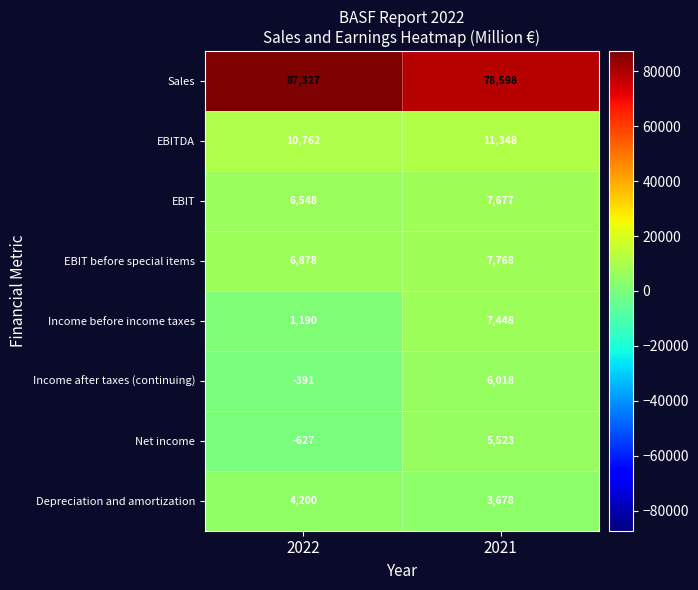

What is the average value of the Depreciation and amortization series?

3939